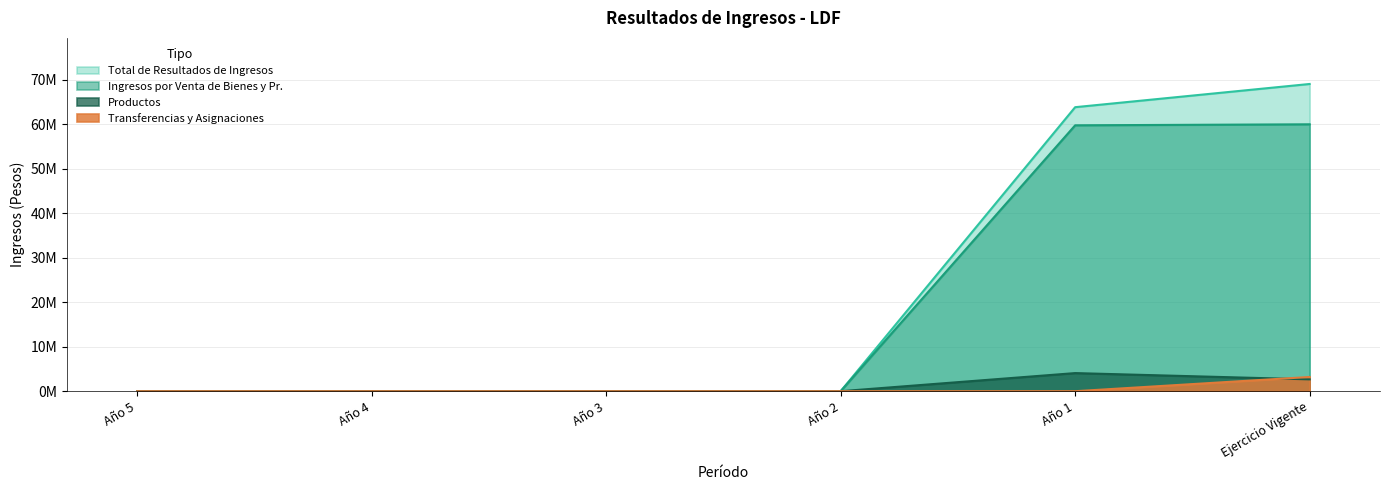

True or false: Transferencias y Asignaciones and Total de Resultados de Ingresos intersect in this chart.

False